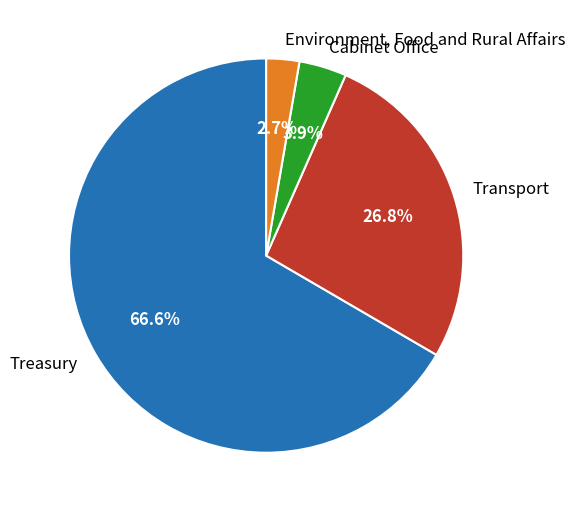

Which slice is the largest?

Treasury